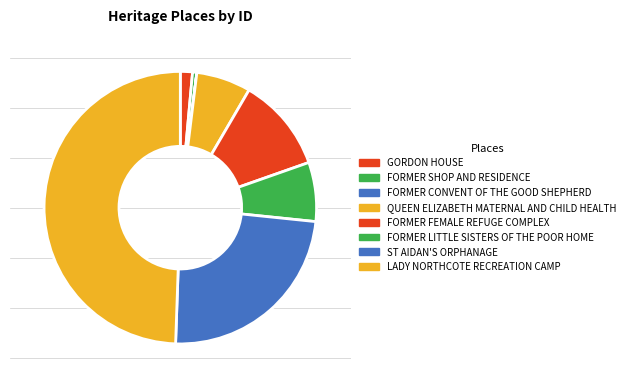

How many segments does this pie chart have?

8